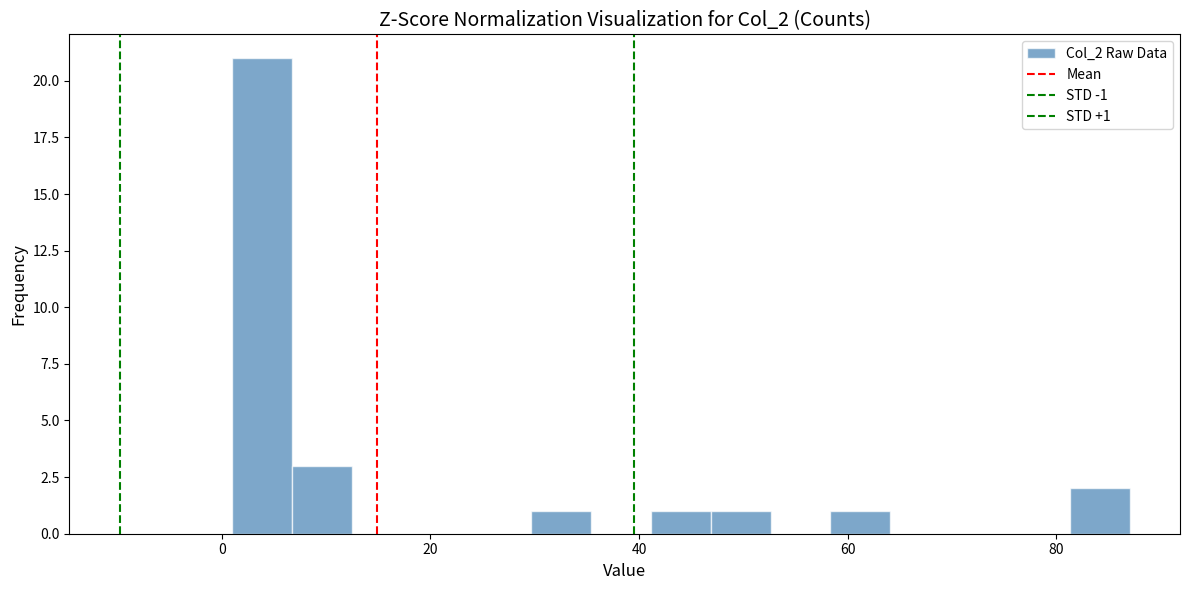

Around what value on the x-axis is the tallest bar? Give the approximate position of its centre, as read against the axis.

4